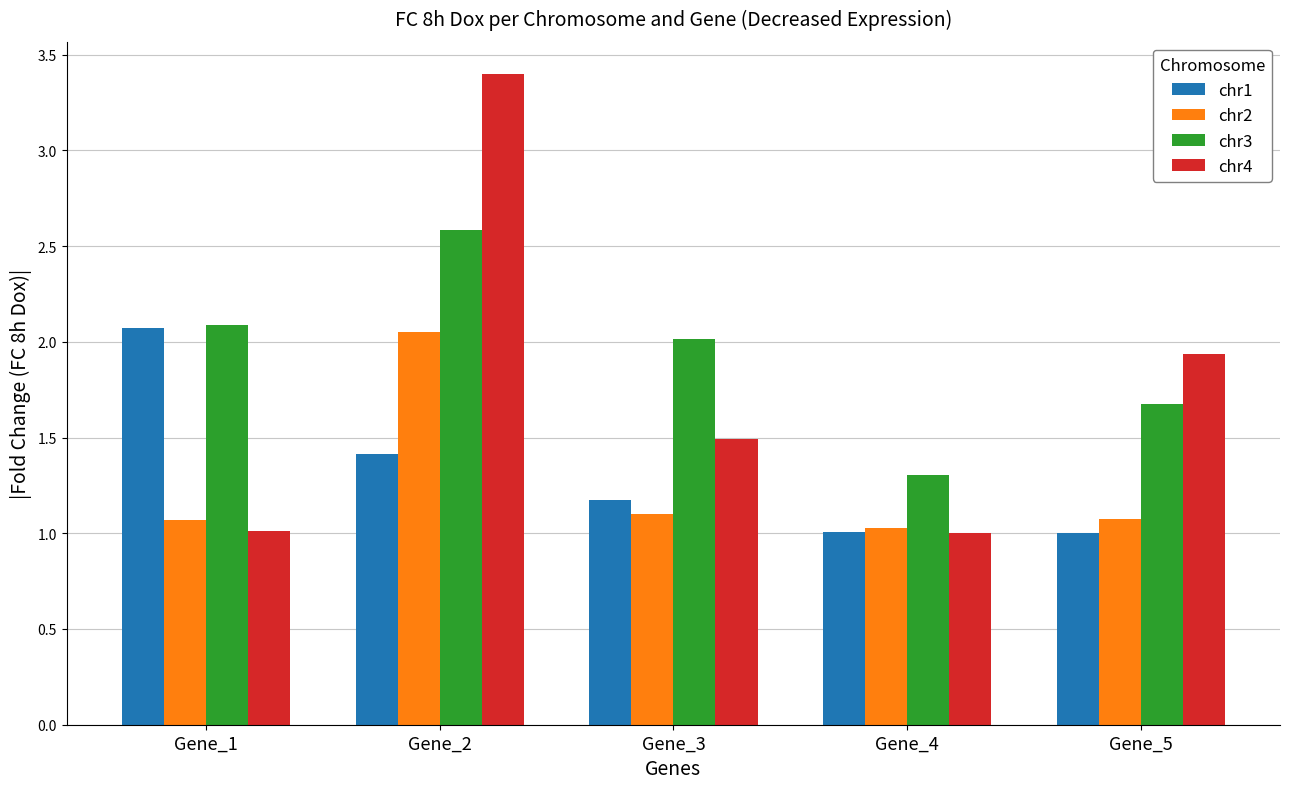

What is the smallest value displayed?

1.0